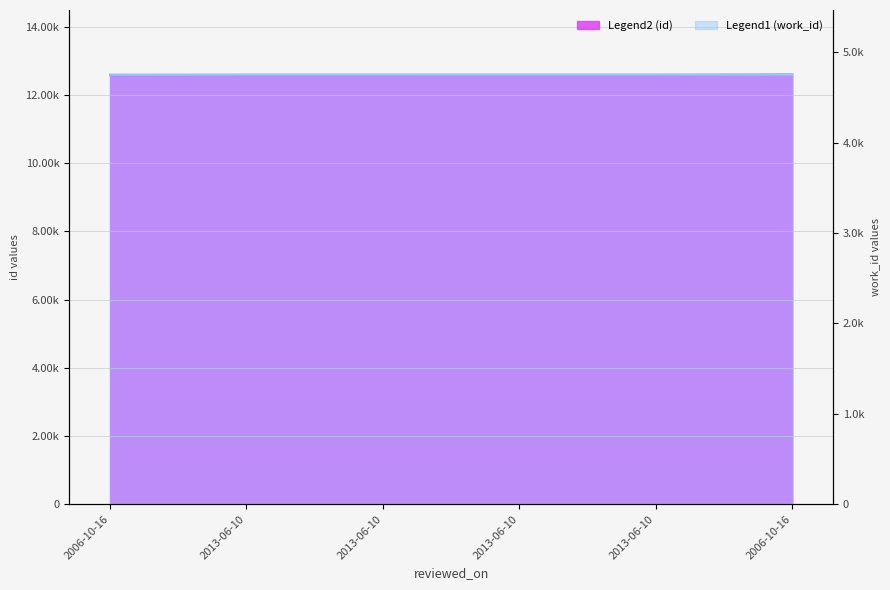

List the series in order of their overall mean, highest first.

id, work_id